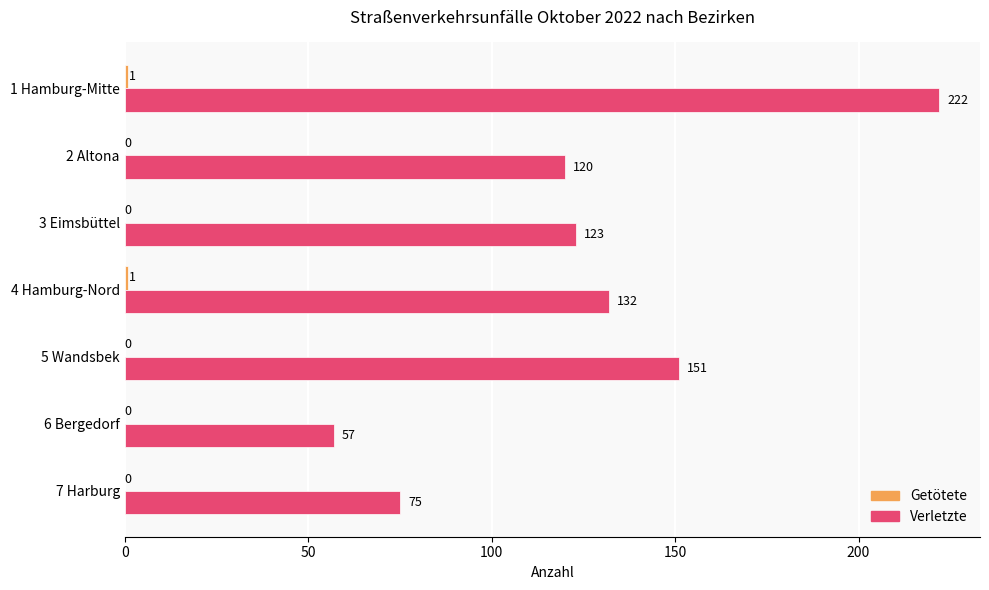

What is the maximum value shown in the chart?

222